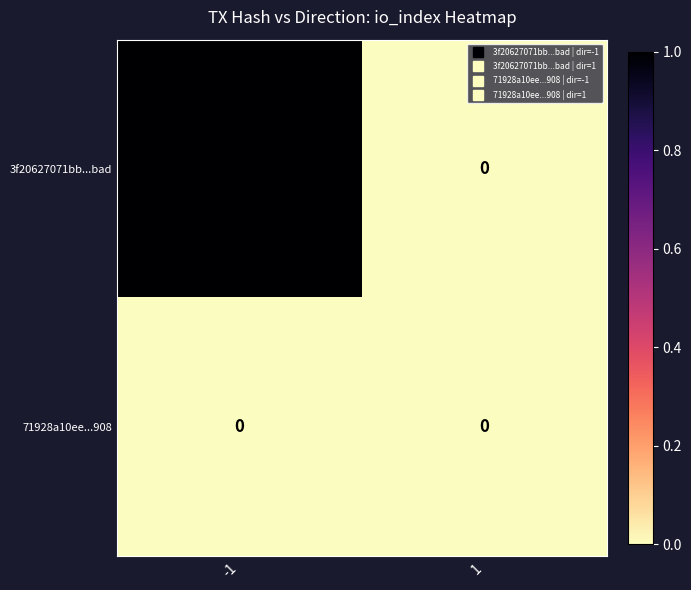

Is the value of 3f20627071bb...bad at -1 greater than the value of 71928a10ee...908 at -1?

Yes